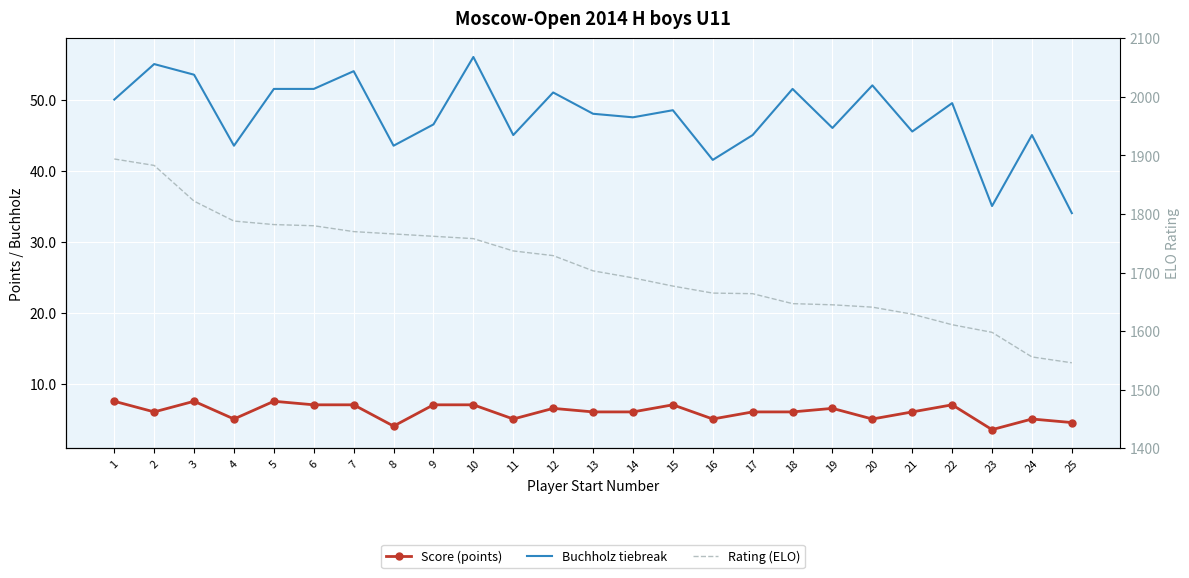

At how many categories does at least one series exceed 1641?

19